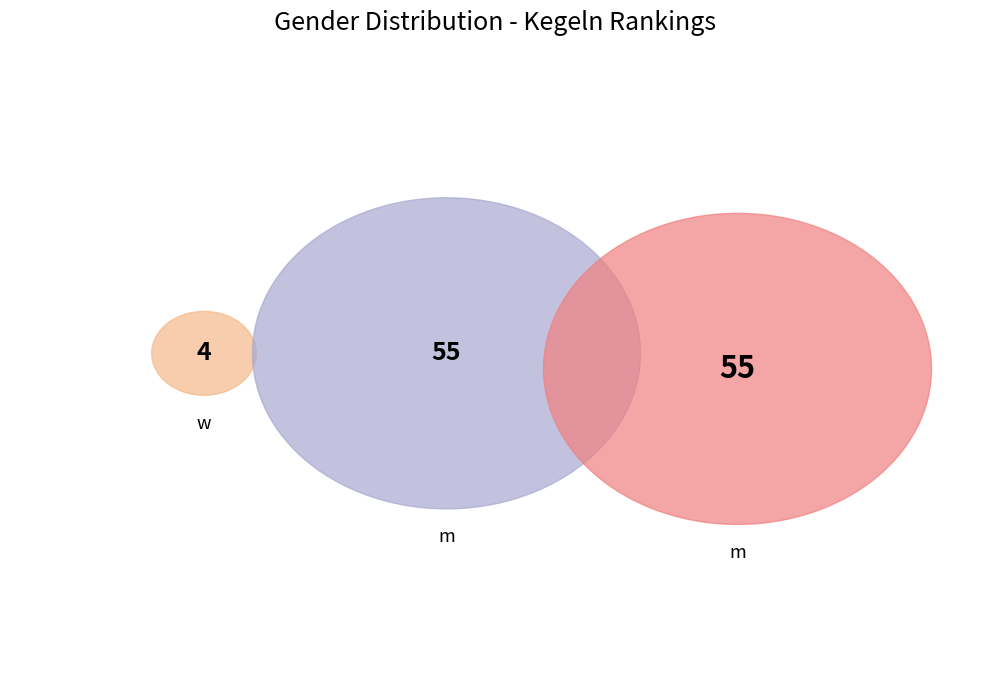

What percentage is NOT represented by m?

6.8%